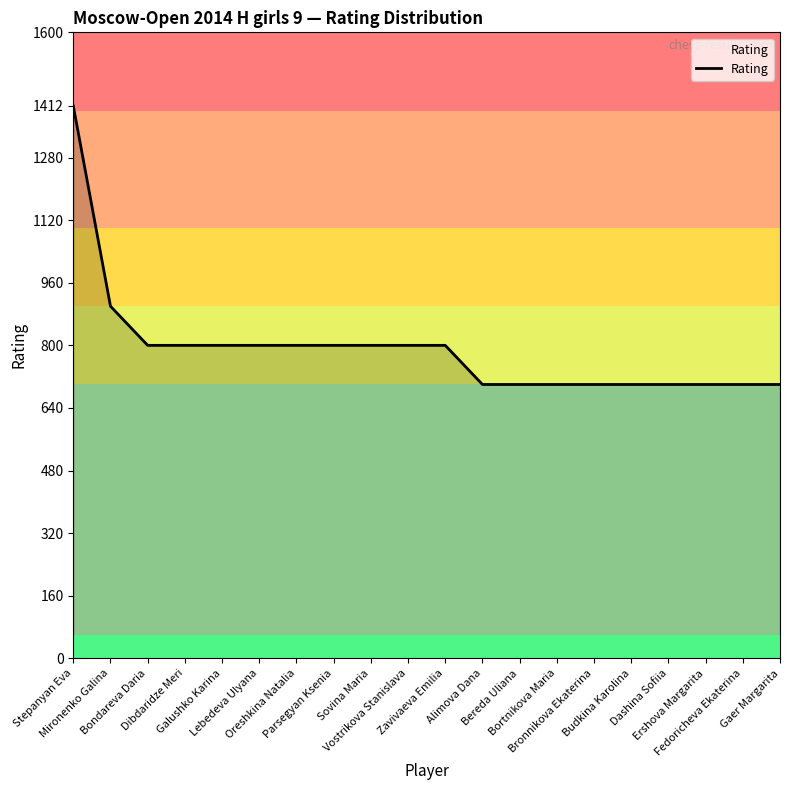

True or false: the data shows 700 at Ershova Margarita.

True